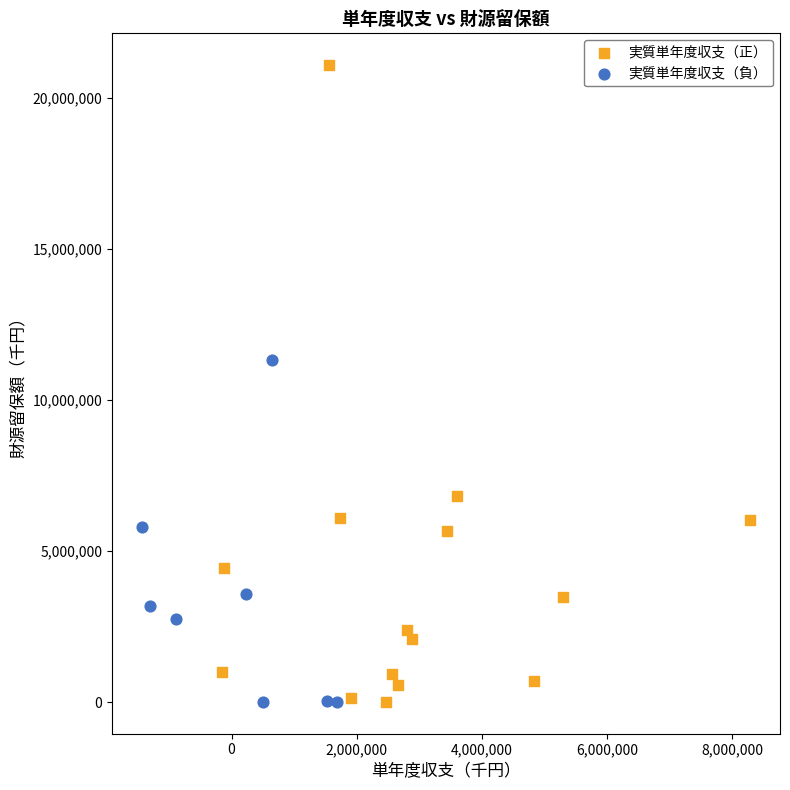

What are all the series names shown in the legend?

実質単年度収支（正）, 実質単年度収支（負）